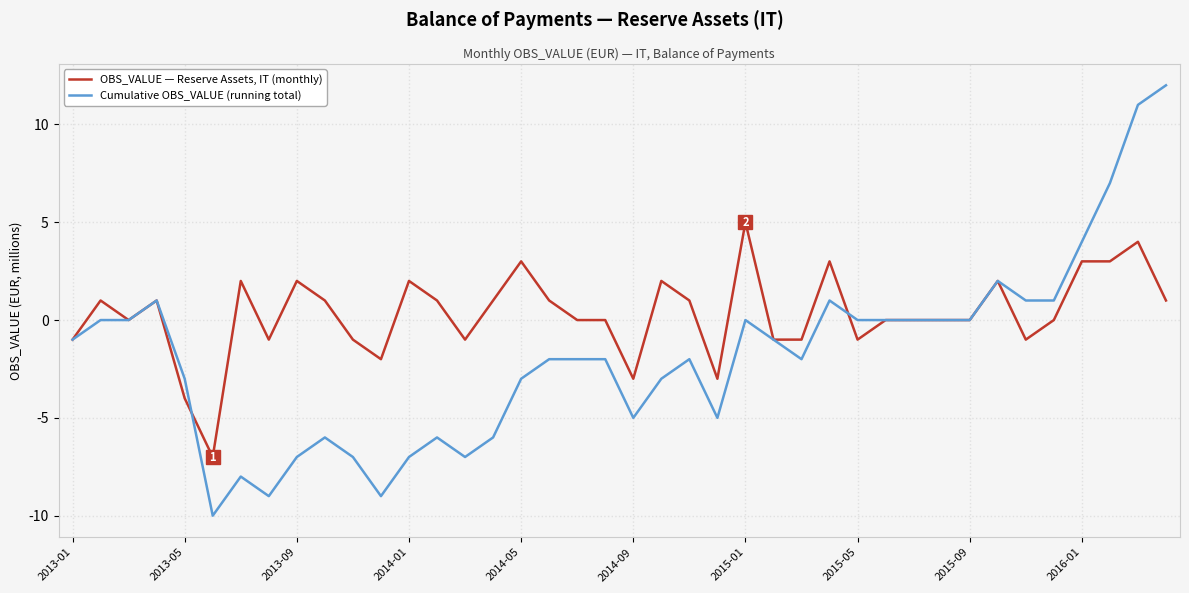

Which series has the largest range (max minus min)?

Cumulative OBS_VALUE (running total)